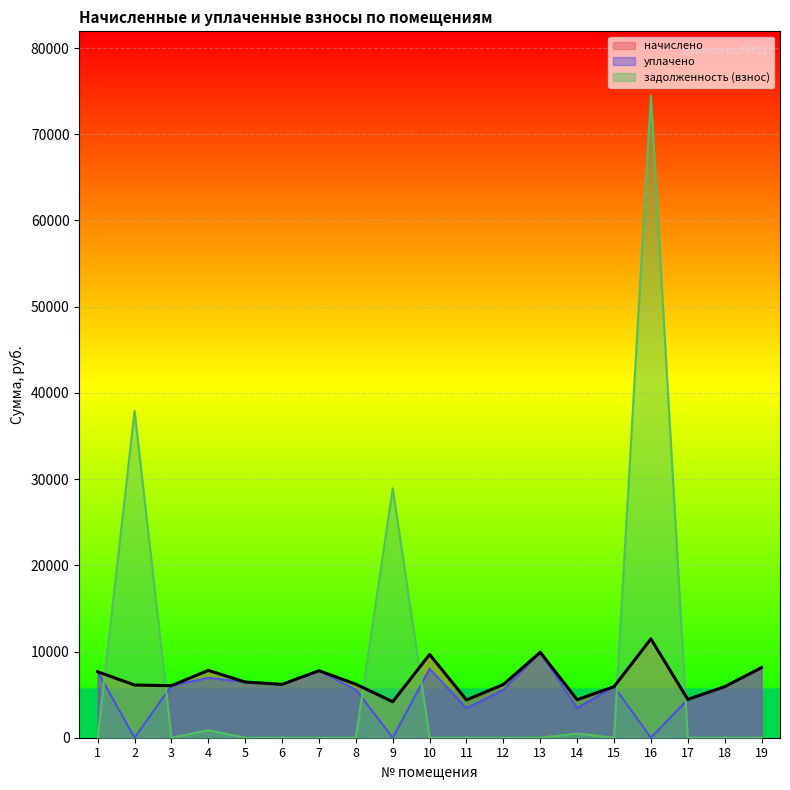

How many lines are shown in the chart?

3